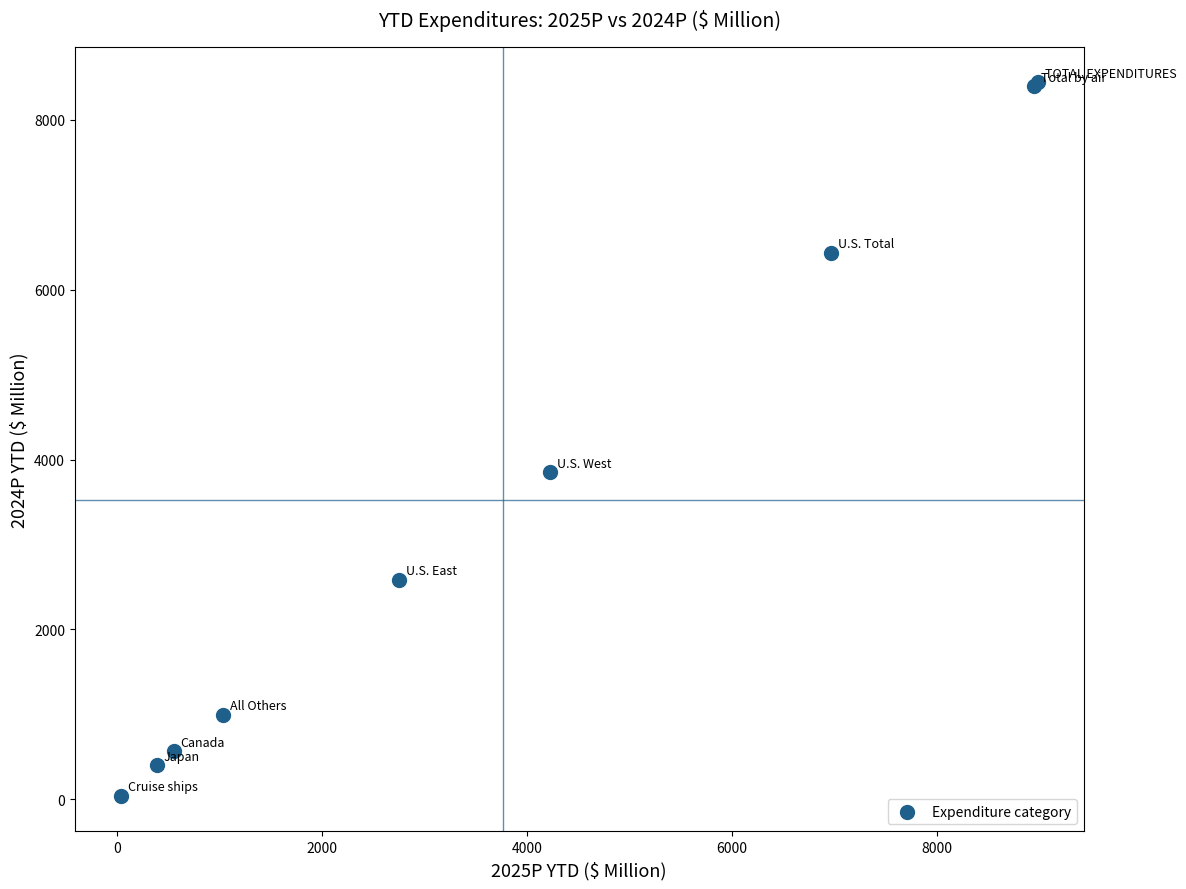

What Y value in the scatter plot is closest to 4241?

3849.9